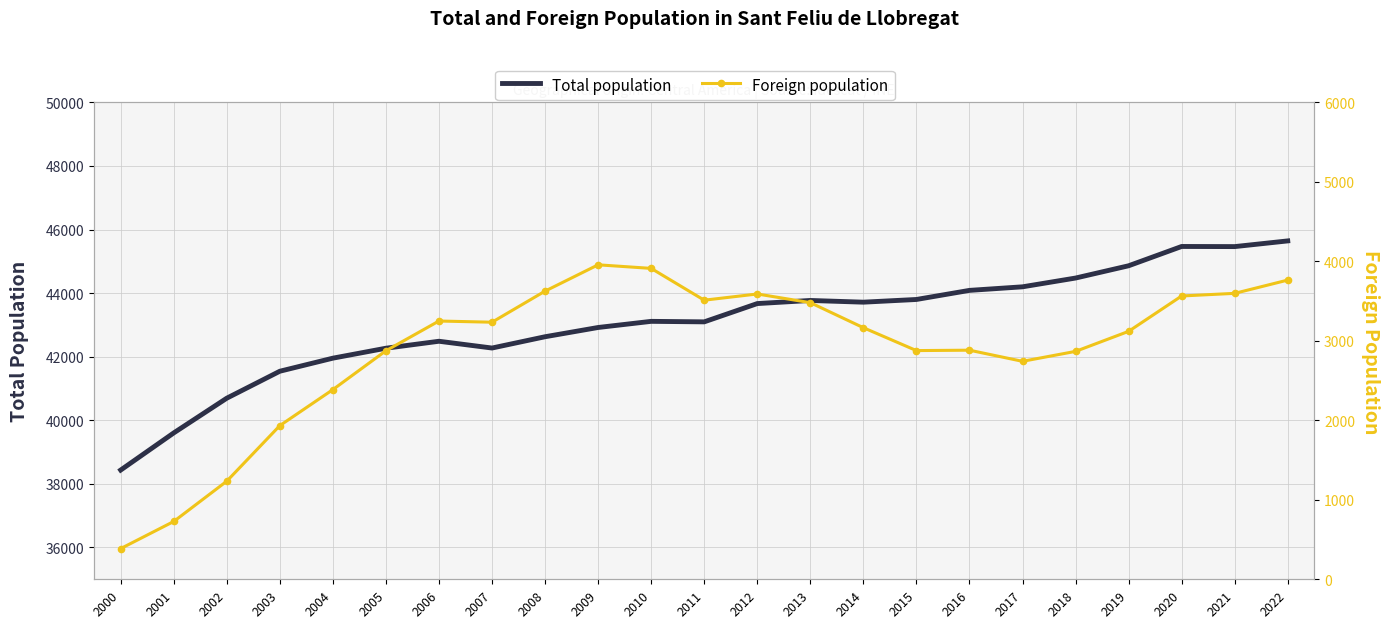

What is the value of the Total population point at the 7th from the left?

42486